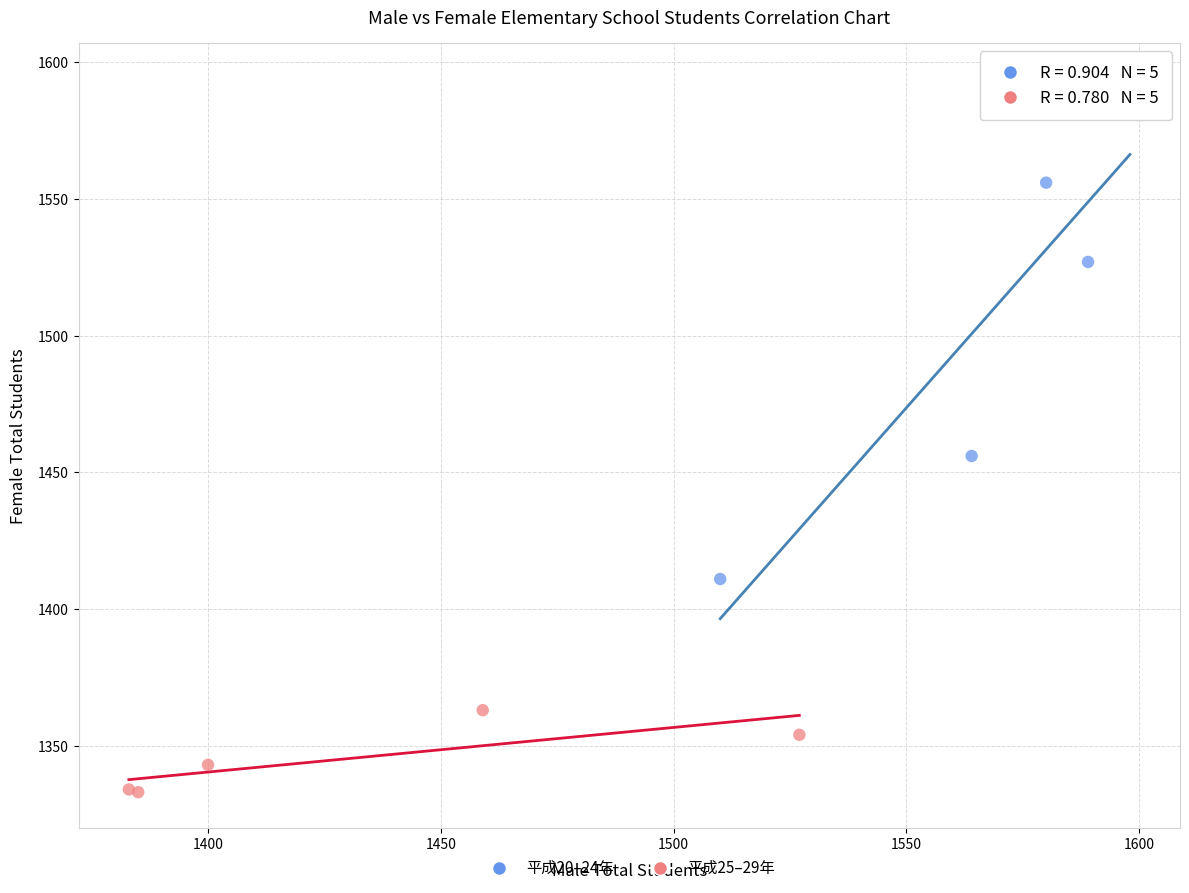

Which series contains the highest Y value?

平成20–24年